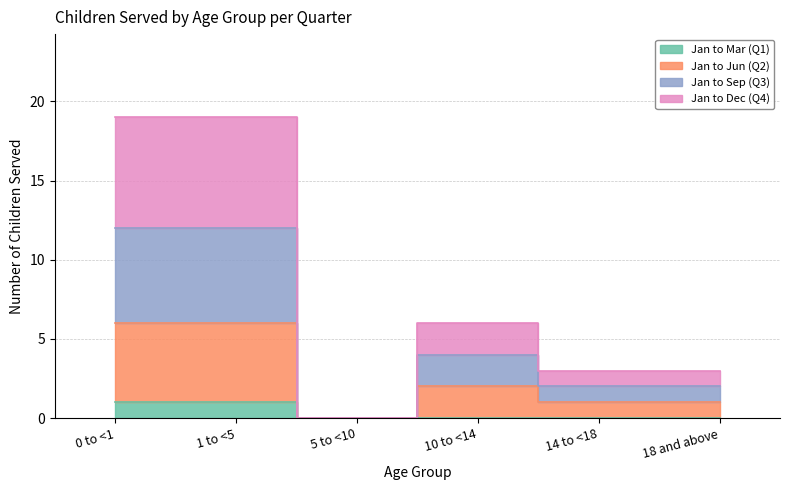

Does the chart have visible grid lines?

Yes